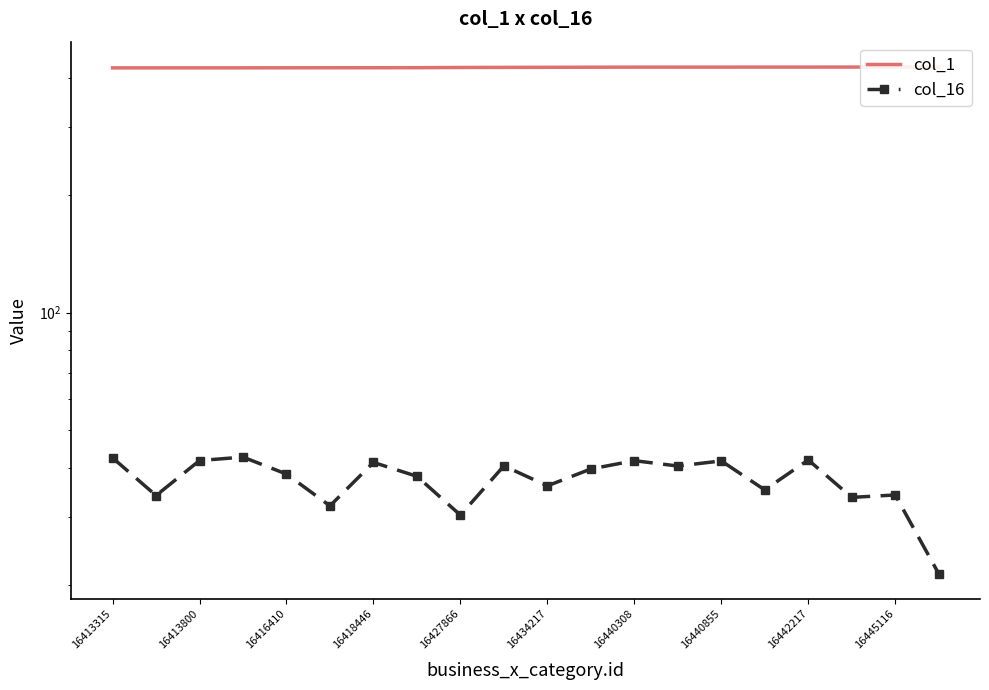

The col_1 series shows 426.3 at 16445116. True or false?

True